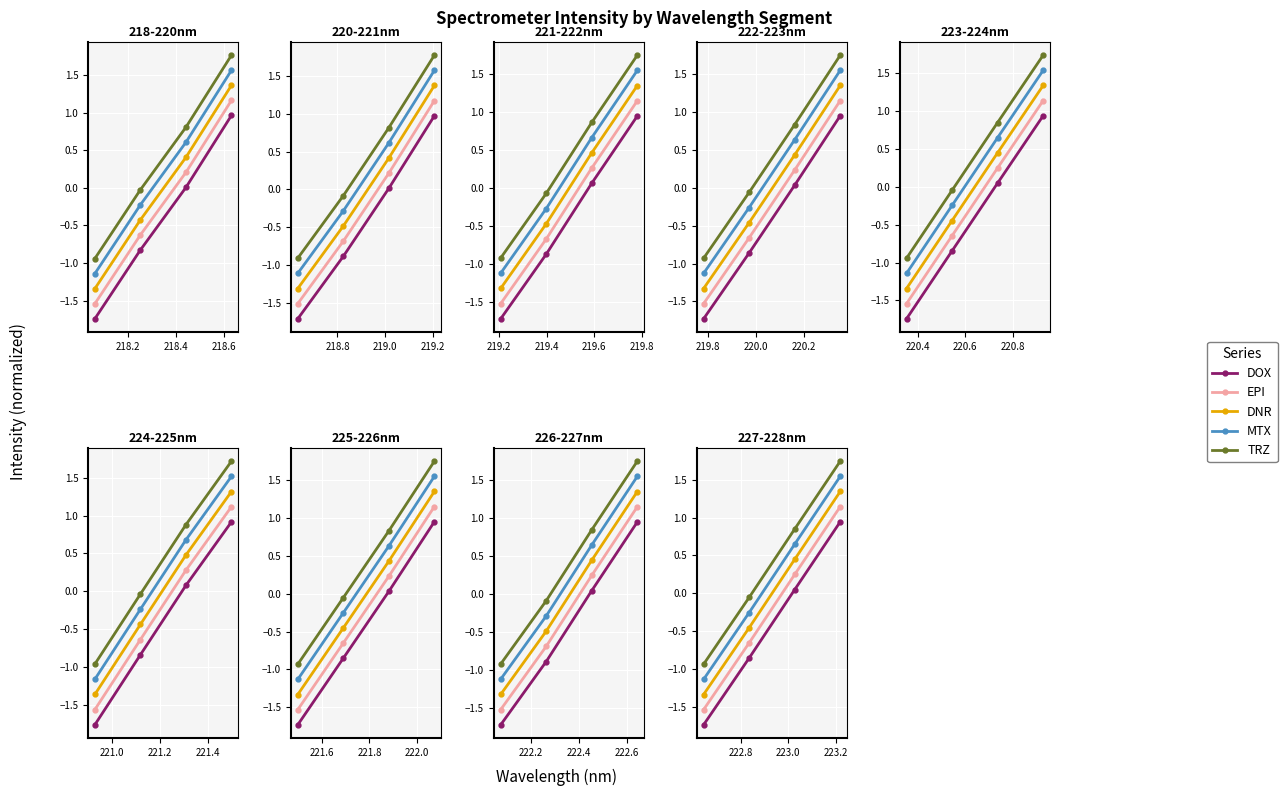

What is the total value across all series at 218.2?

-2.3